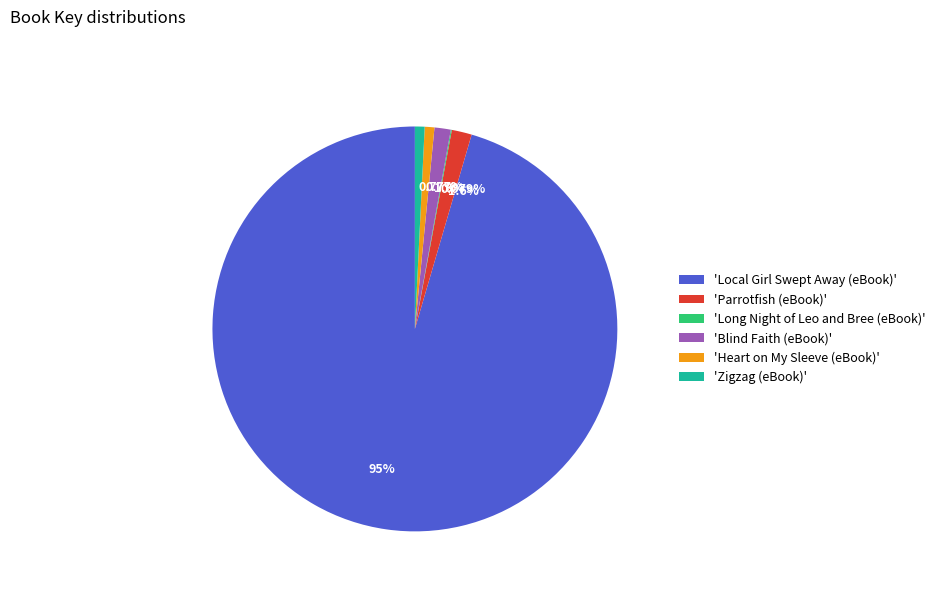

Does any single category account for the majority?

Yes